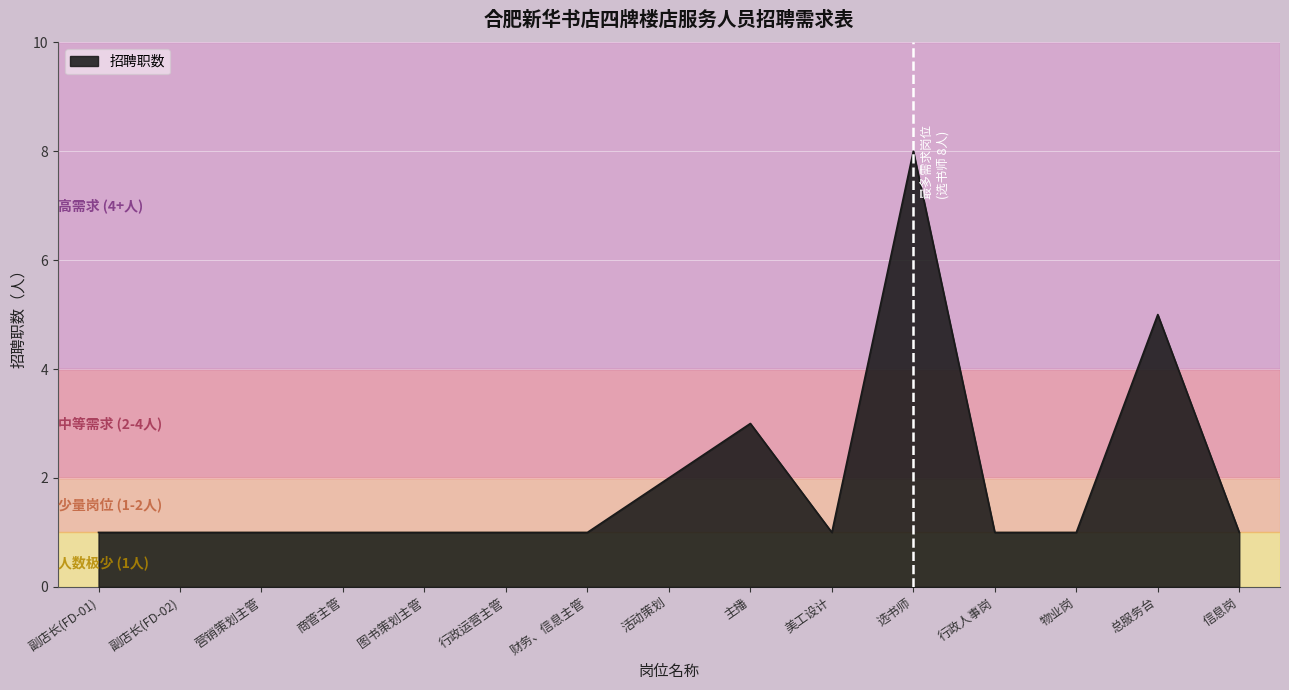

Is it true that the value at 主播 is 3?

True